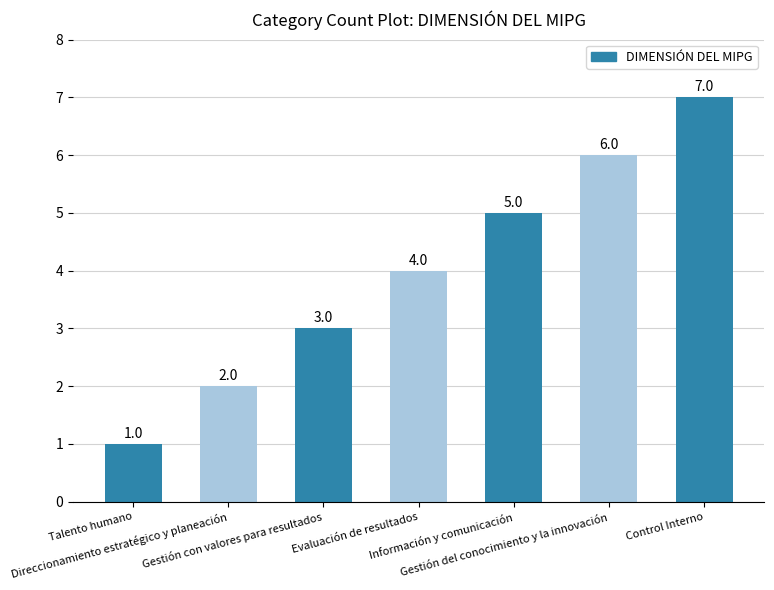

Reading left to right, extract all data points from this chart.

Talento humano=1	Direccionamiento estratégico y planeación=2	Gestión con valores para resultados=3	Evaluación de resultados=4	Información y comunicación=5	Gestión del conocimiento y la innovación=6	Control Interno=7